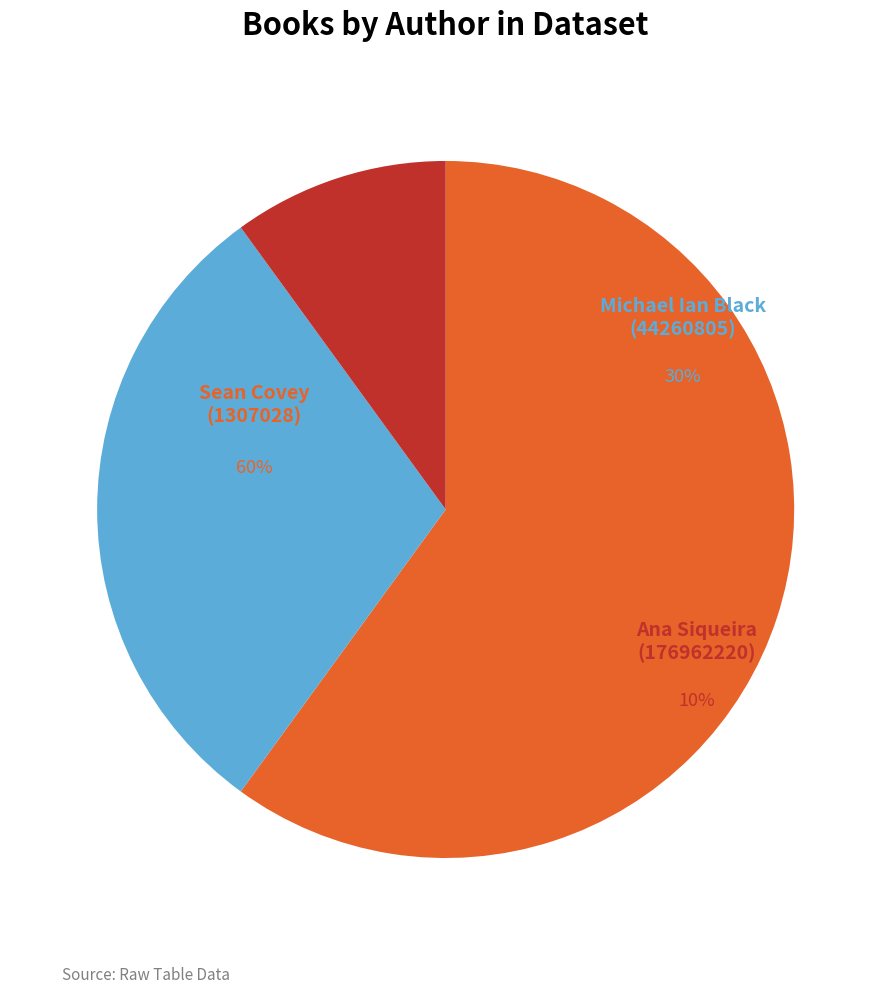

Approximately how many times larger is the value at Ana Siqueira (176962220) compared to Sean Covey (1307028)?

0.2